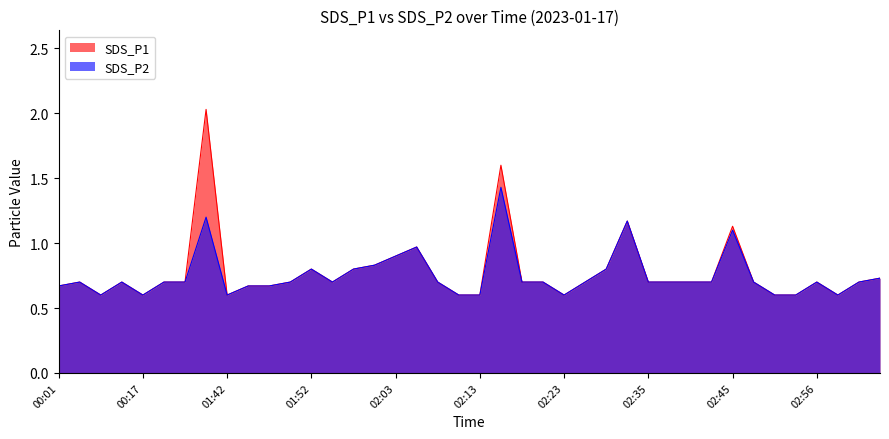

At which category does SDS_P1 reach its first local valley?

00:12